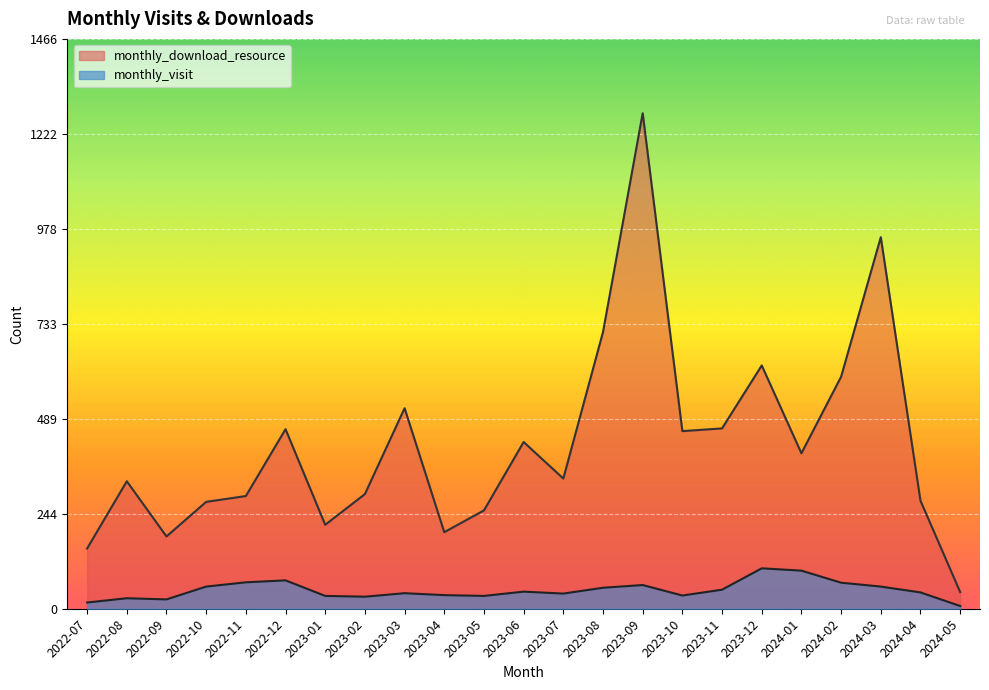

Reading left to right, list all the values displayed in this chart.

monthly_download_resource: 2022-07=155	2022-08=328	2022-09=186	2022-10=275	2022-11=290	2022-12=462	2023-01=216	2023-02=295	2023-03=516	2023-04=197	2023-05=253	2023-06=429	2023-07=335	2023-08=712	2023-09=1275	2023-10=457	2023-11=464	2023-12=626	2024-01=400	2024-02=597	2024-03=956	2024-04=278	2024-05=43
monthly_visit: 2022-07=16	2022-08=27	2022-09=24	2022-10=57	2022-11=68	2022-12=73	2023-01=33	2023-02=31	2023-03=40	2023-04=35	2023-05=33	2023-06=44	2023-07=39	2023-08=54	2023-09=61	2023-10=34	2023-11=49	2023-12=104	2024-01=98	2024-02=67	2024-03=57	2024-04=42	2024-05=7